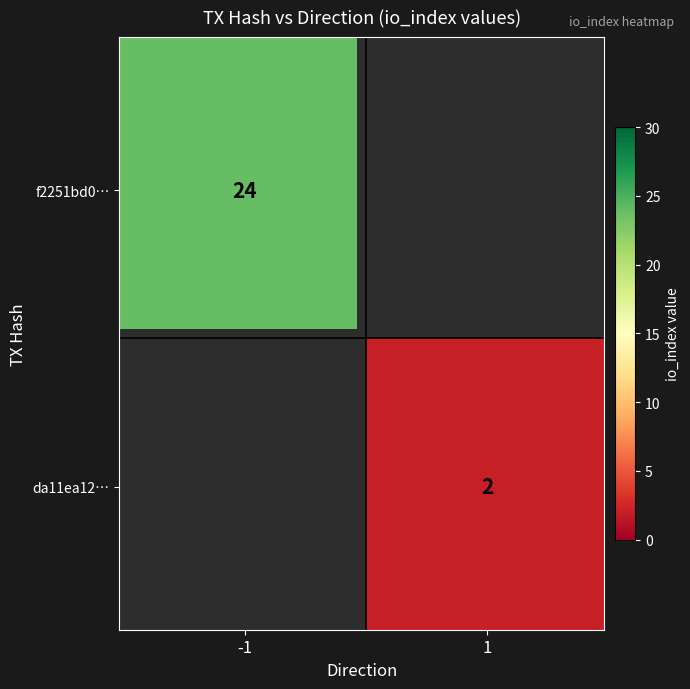

At which label is da11ea12da2476f63cc90cb09cc46d907f3e967 closest to 1?

-1